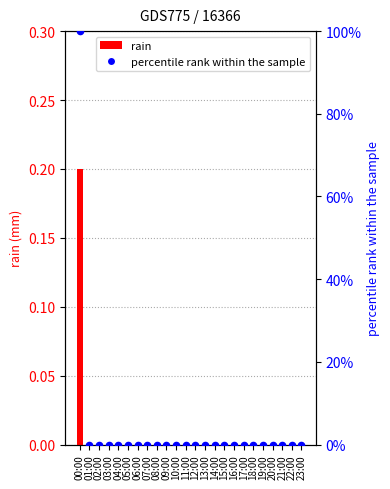

Is the value of percentile rank within the sample at 01:00 greater than the value of rain at 20:00?

No